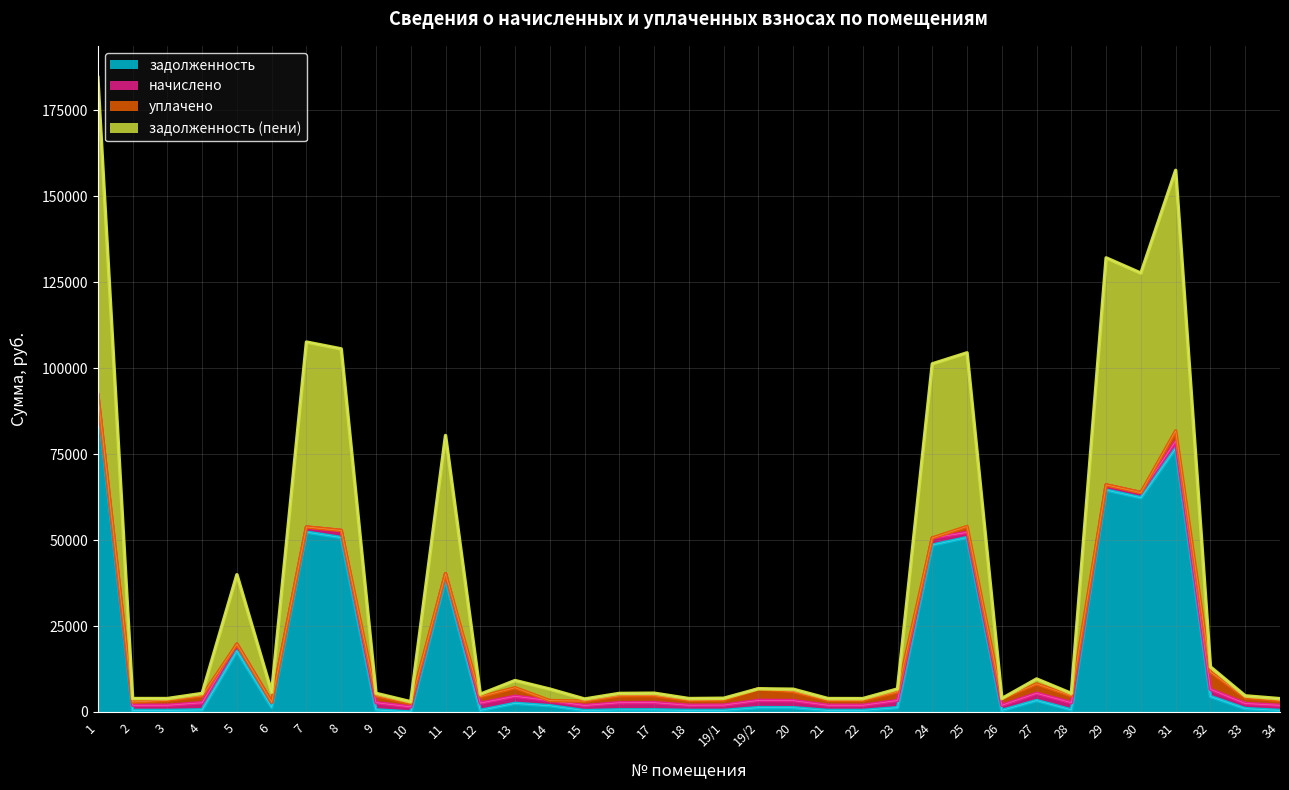

What position from the right is 1?

35